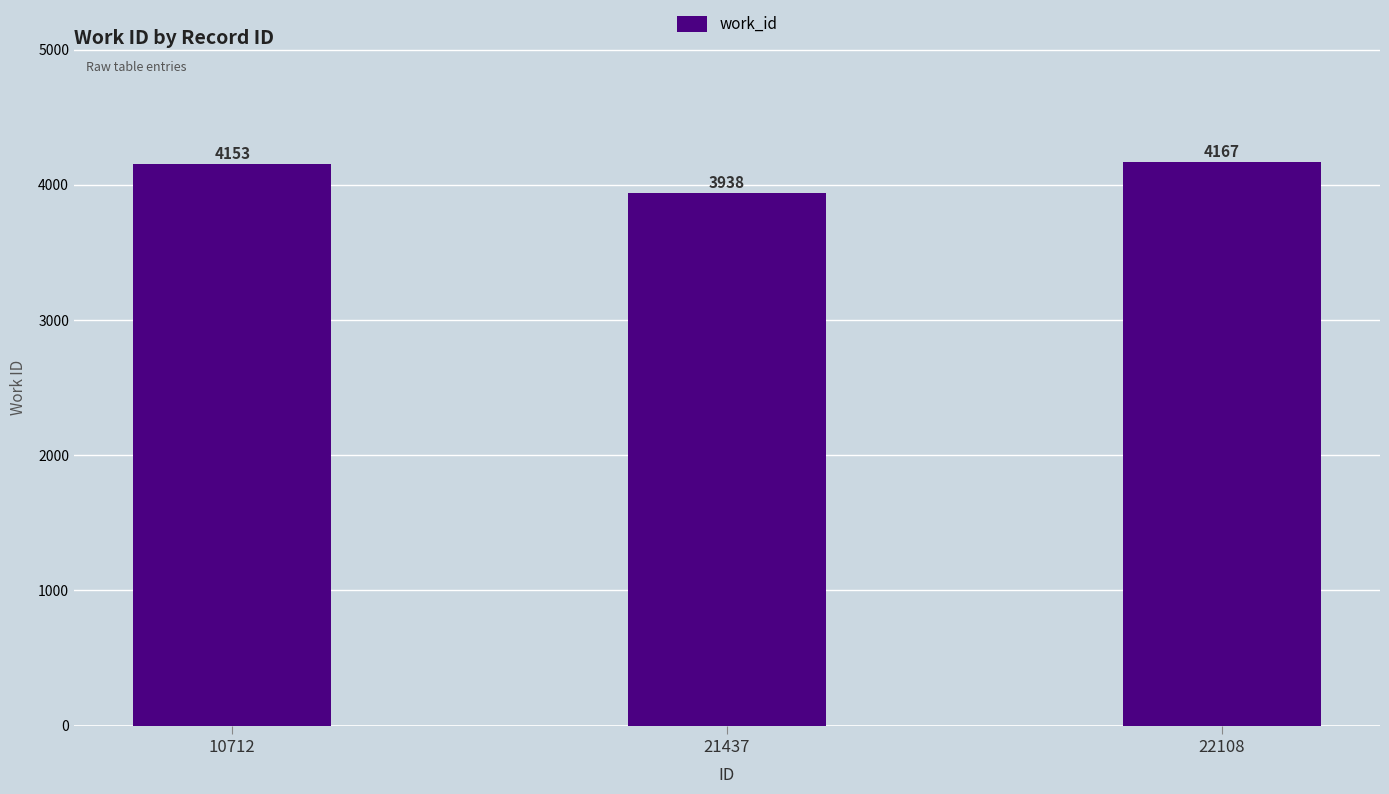

What is the ratio of the value at 22108 to the value at 21437?

1.1